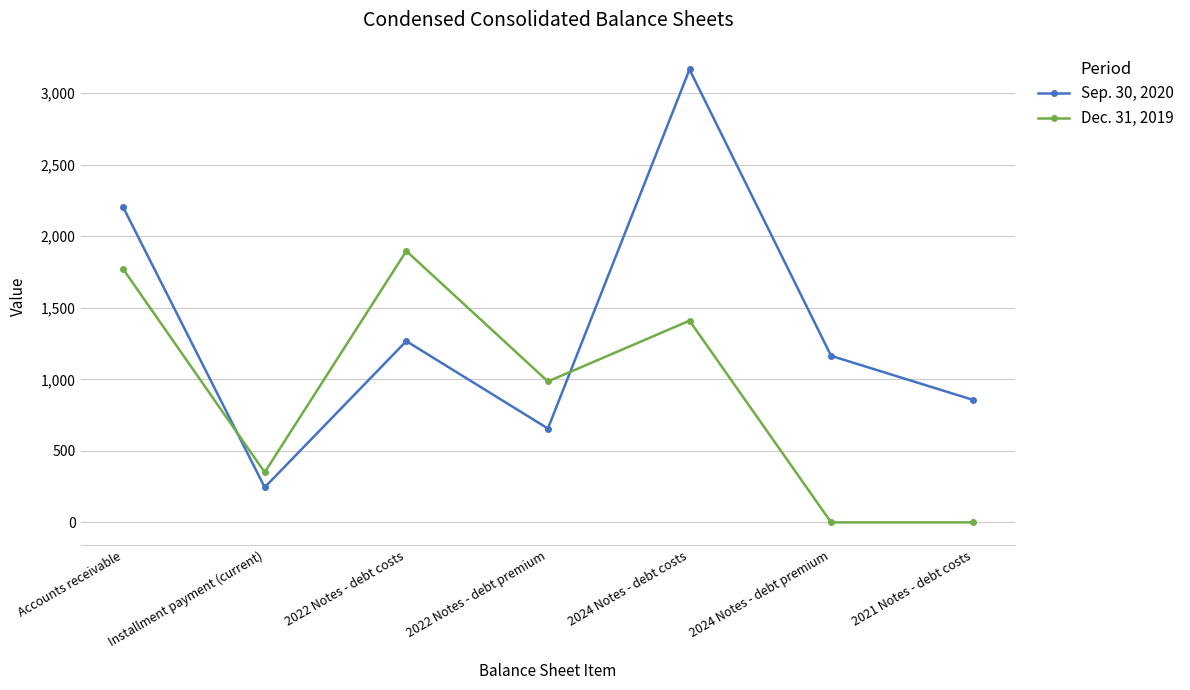

Reading right to left, transcribe all the data shown in this chart.

Sep. 30, 2020: 857	1164	3166	656	1267	245	2204
Dec. 31, 2019: 0	0	1410	985	1897	350	1771